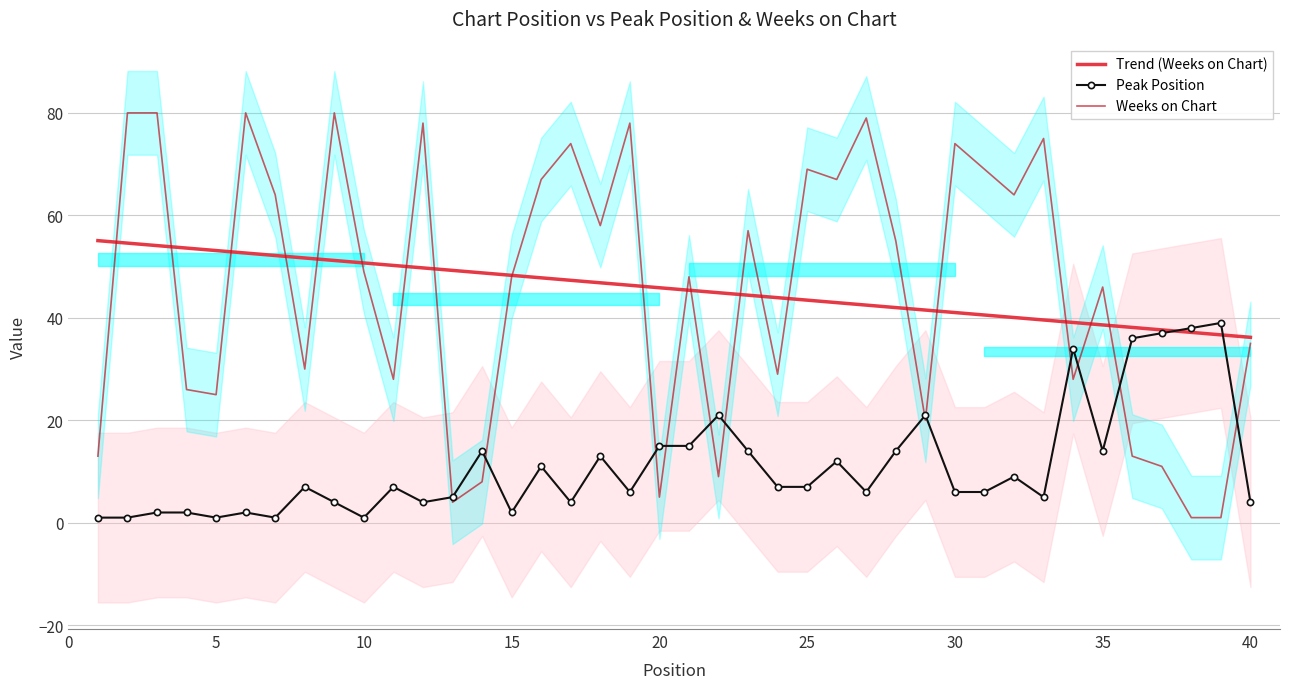

What is the highest value of the Peak Position series?

39.0